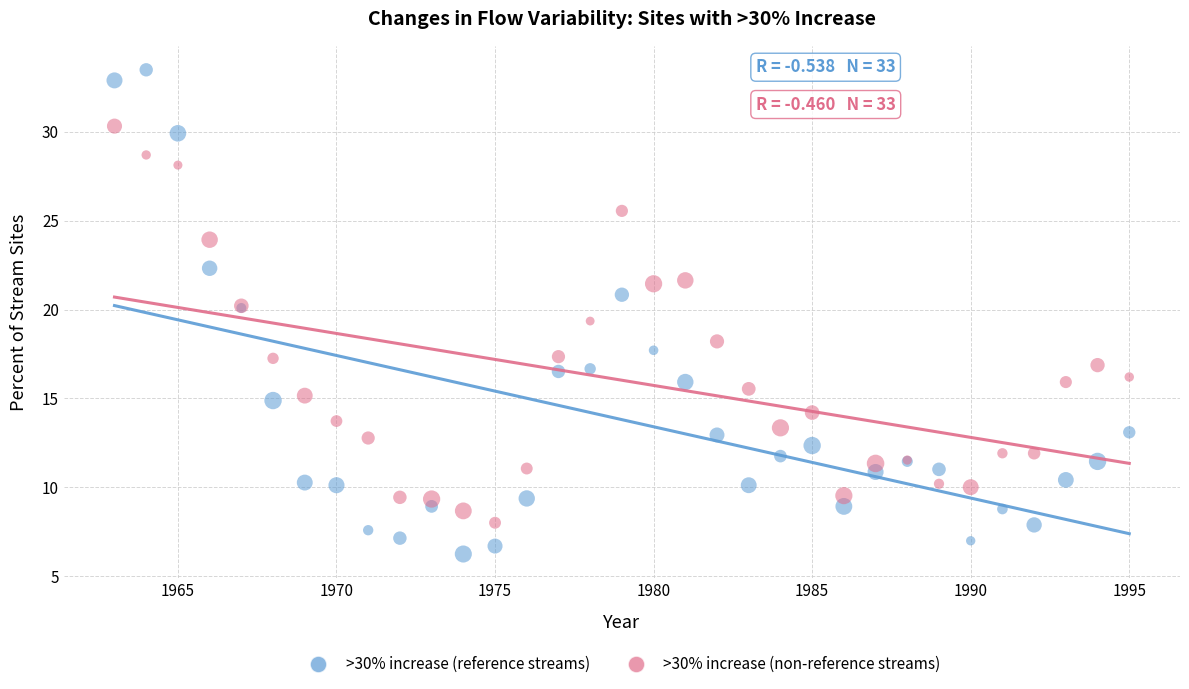

Which series reaches the minimum Y coordinate?

>30% increase (reference streams)